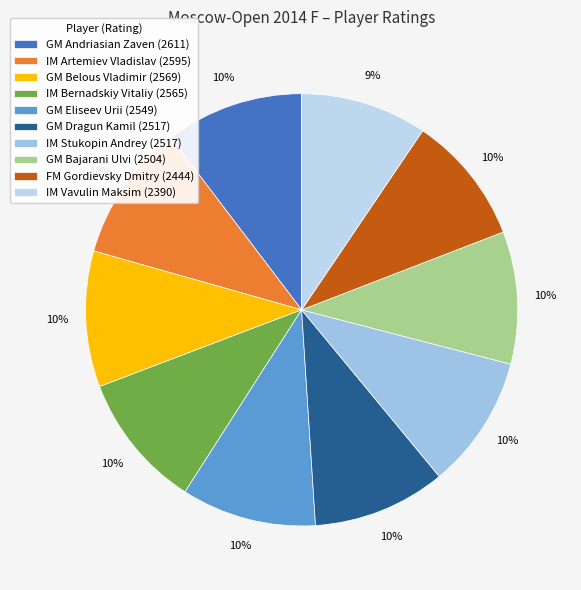

True or false: GM Andriasian Zaven accounts for 10% of the total.

True